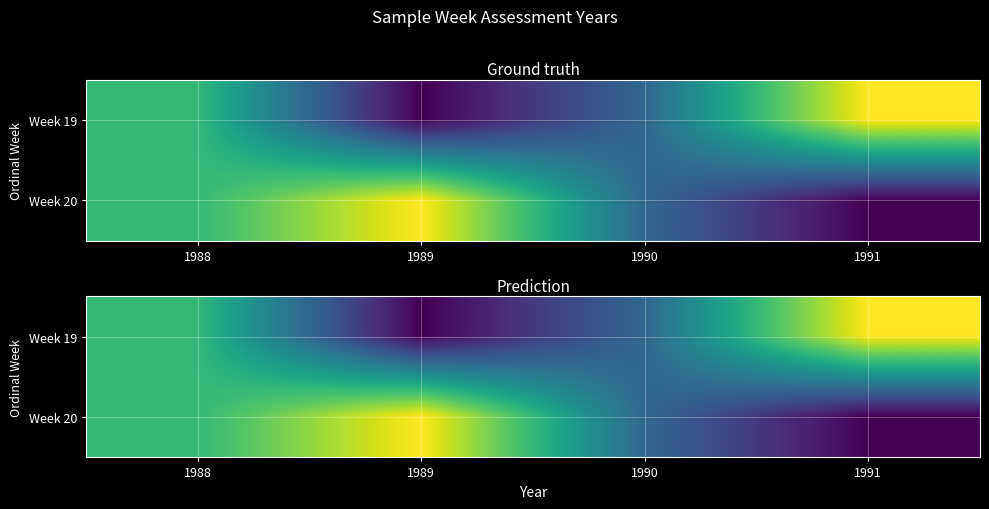

Which has a higher value, 1990 or 1991?

1991